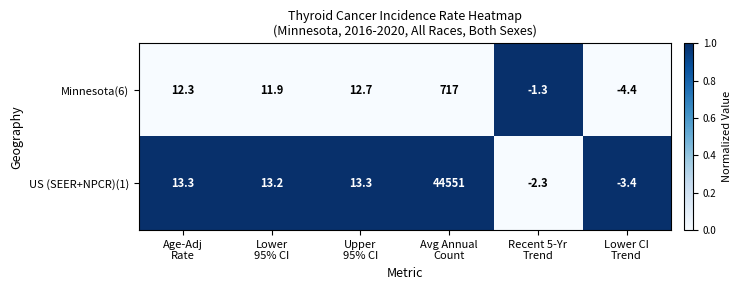

Rank the series by their maximum value, from lowest to highest.

Minnesota(6), US (SEER+NPCR)(1)